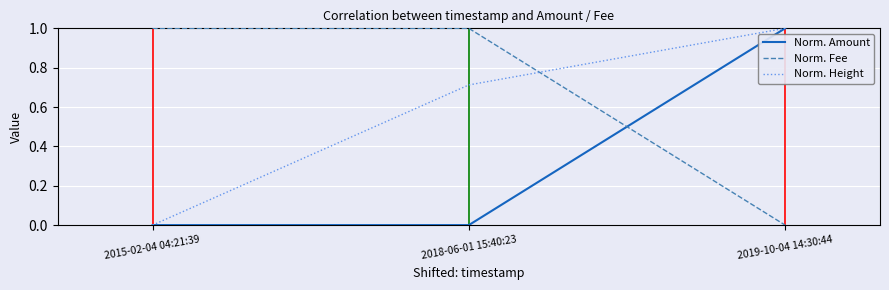

Rank the series at 2018-06-01 15:40:23 from lowest to highest value.

Norm. Amount, Norm. Height, Norm. Fee